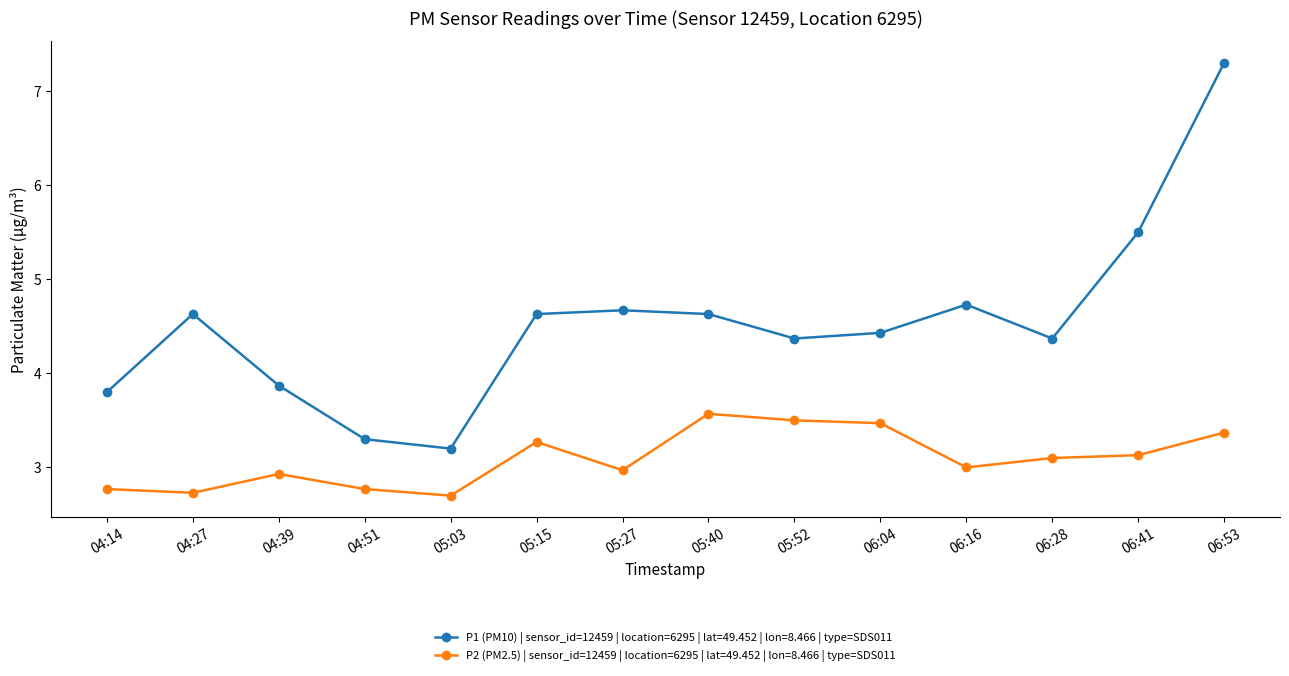

Where does the P1 (PM10) | sensor_id=12459 | location=6295 | lat=49.452 | lon=8.466 | type=SDS011 series first go above 4?

04:27